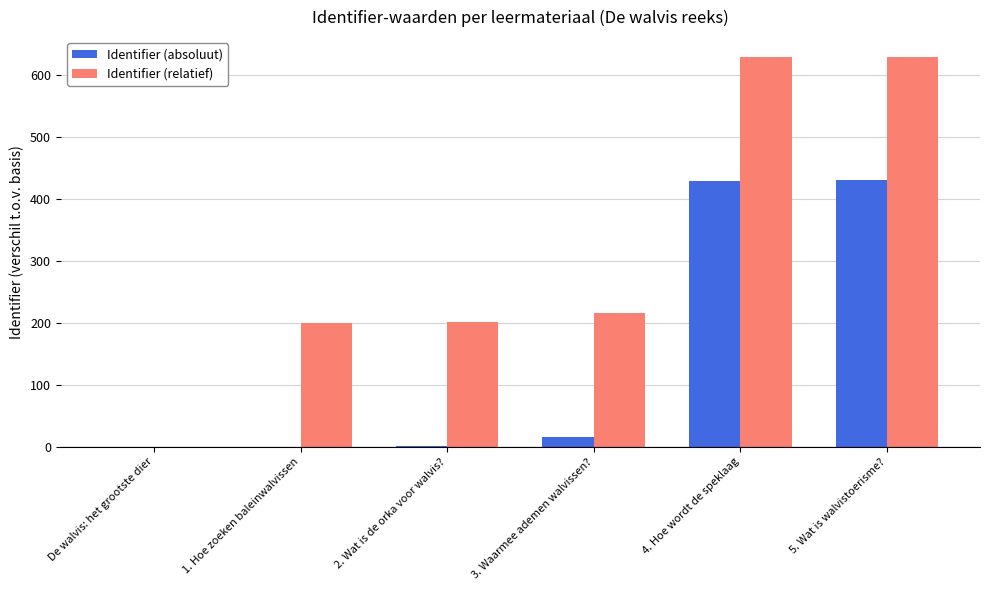

The value of Identifier (absoluut) at 5. Wat is walvistoerisme? is 430. True or false?

True